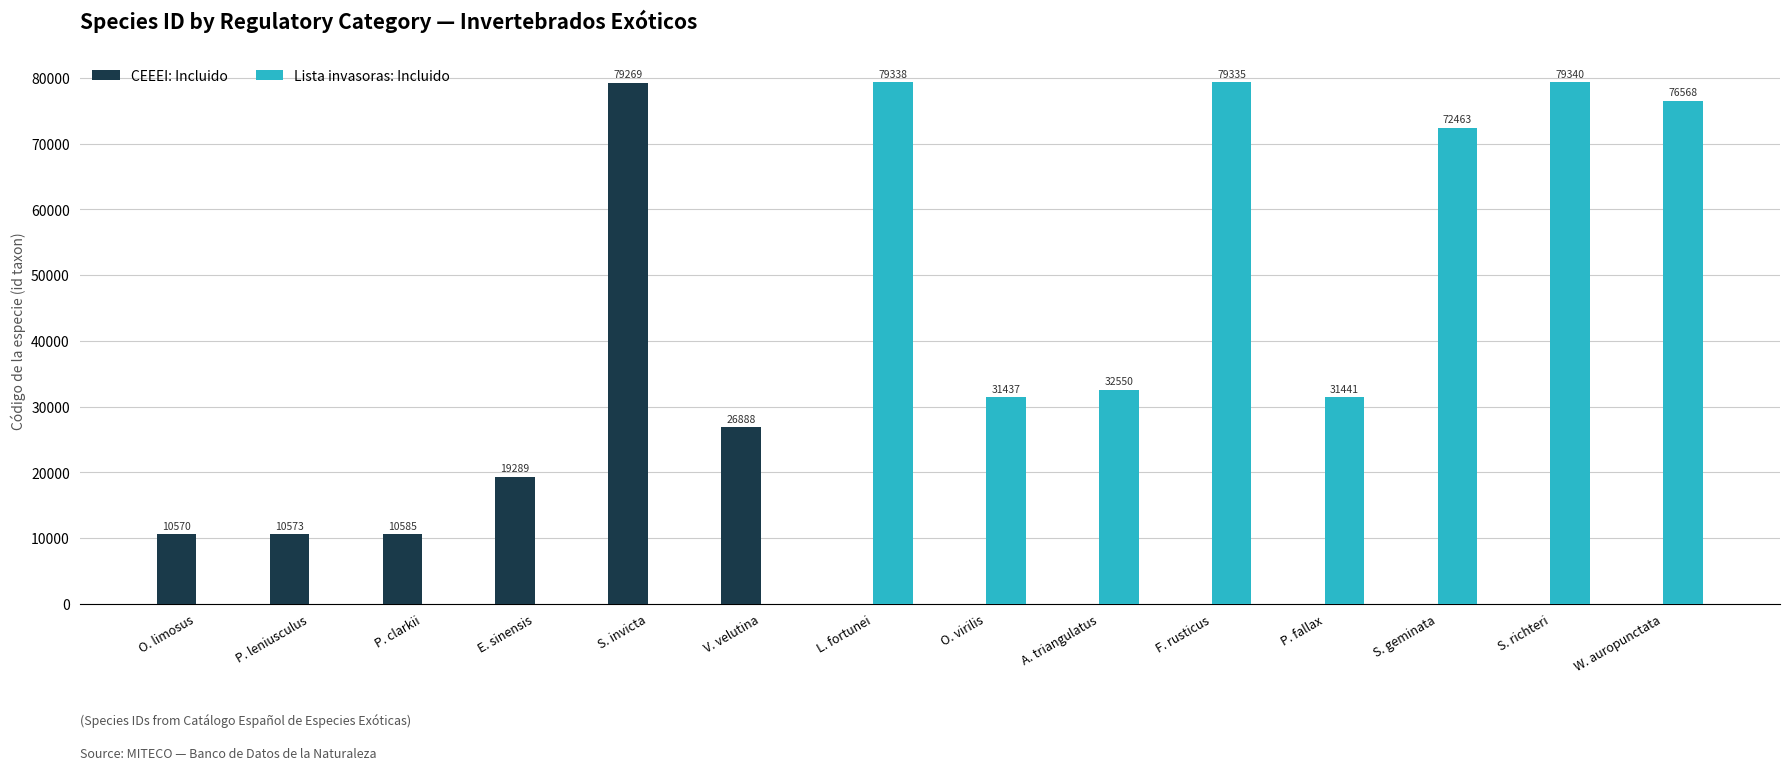

Reading left to right, what are all the values shown in this chart?

CEEEI: Incluido: O. limosus=10570	P. leniusculus=10573	P. clarkii=10585	E. sinensis=19289	S. invicta=79269	V. velutina=26888	L. fortunei=0	O. virilis=0	A. triangulatus=0	F. rusticus=0	P. fallax=0	S. geminata=0	S. richteri=0	W. auropunctata=0
Lista invasoras: Incluido: O. limosus=0	P. leniusculus=0	P. clarkii=0	E. sinensis=0	S. invicta=0	V. velutina=0	L. fortunei=79338	O. virilis=31437	A. triangulatus=32550	F. rusticus=79335	P. fallax=31441	S. geminata=72463	S. richteri=79340	W. auropunctata=76568